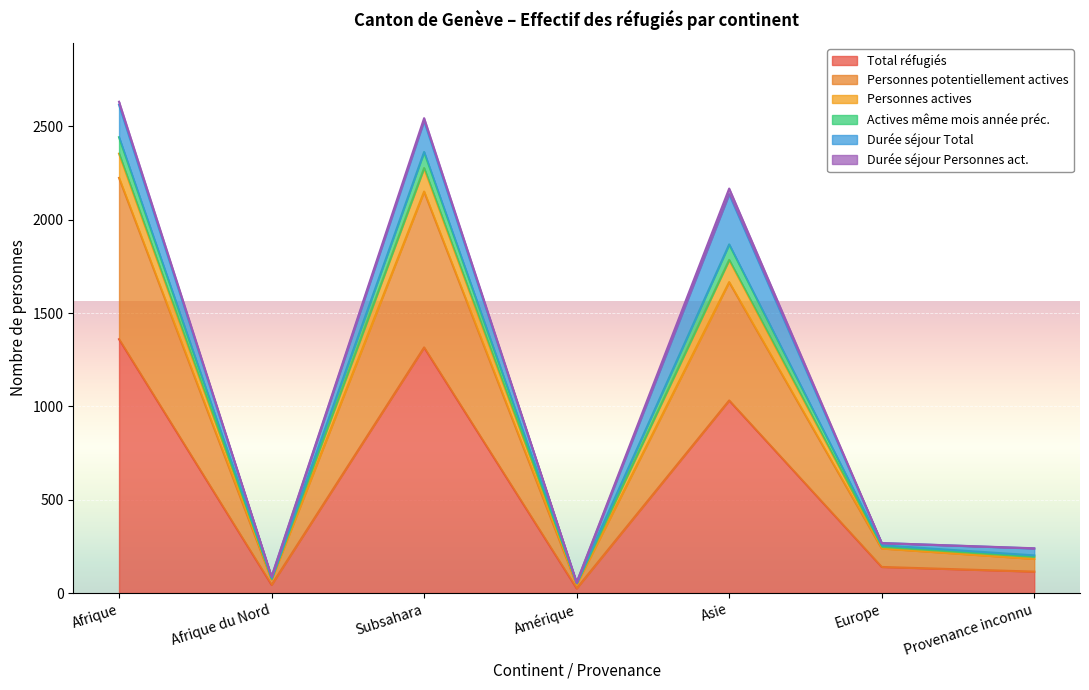

True or false: Total réfugiés has a value of 1938 at Afrique.

False